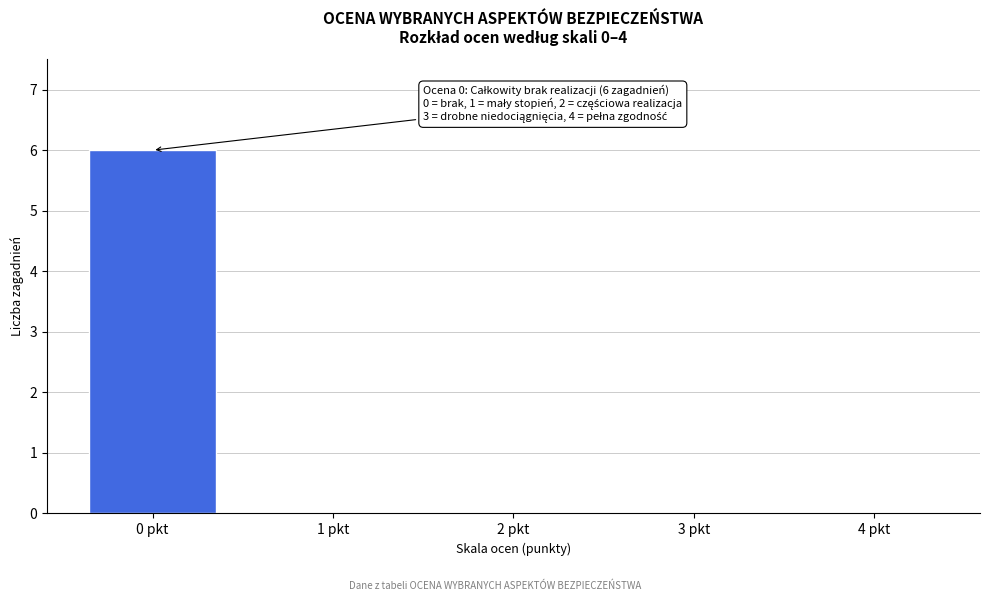

Reading left to right, what are all the values shown in this chart?

0 pkt=6	1 pkt=0	2 pkt=0	3 pkt=0	4 pkt=0